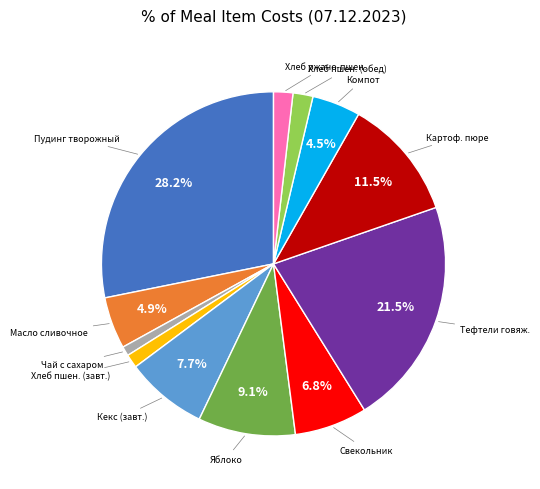

Is there a majority slice in this chart?

No